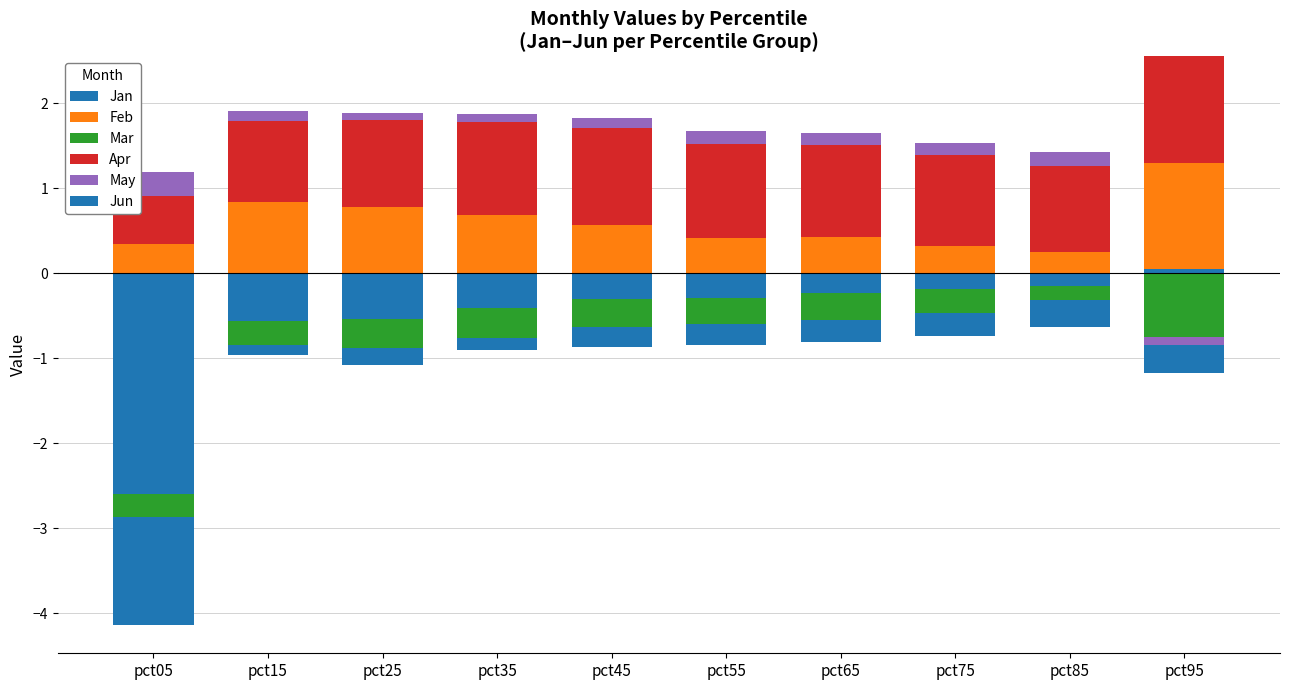

Which series has the largest total across all categories?

Apr